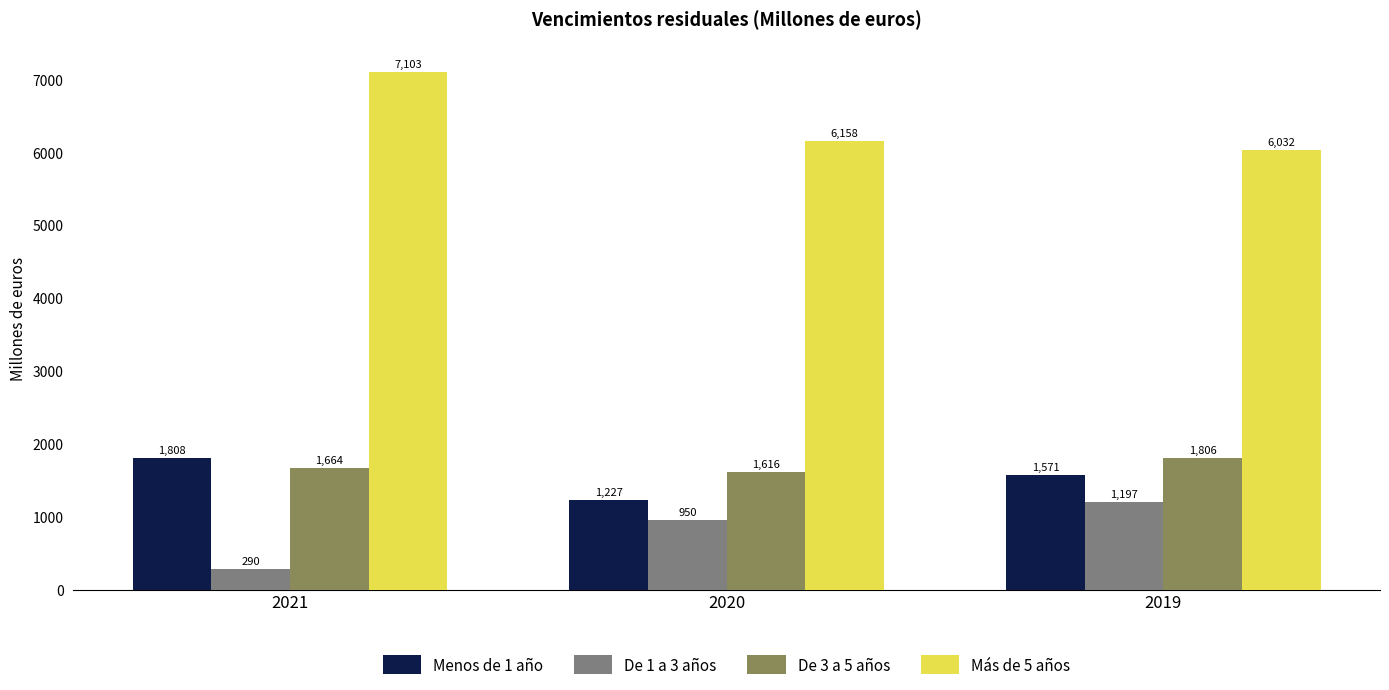

What is the difference between the De 3 a 5 años values at 2019 and 2020?

190